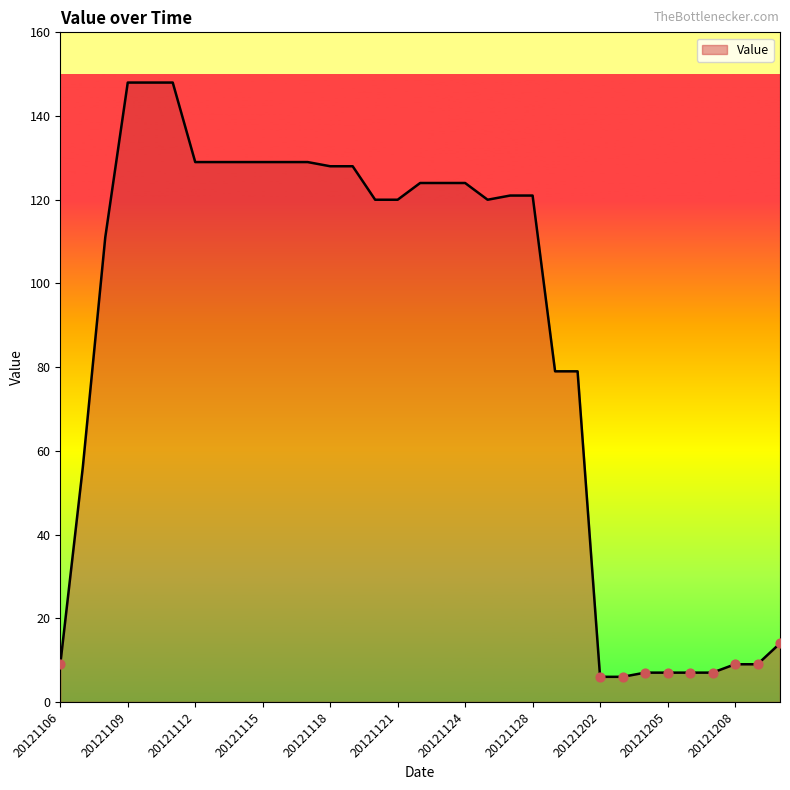

What is the smallest value displayed?

6